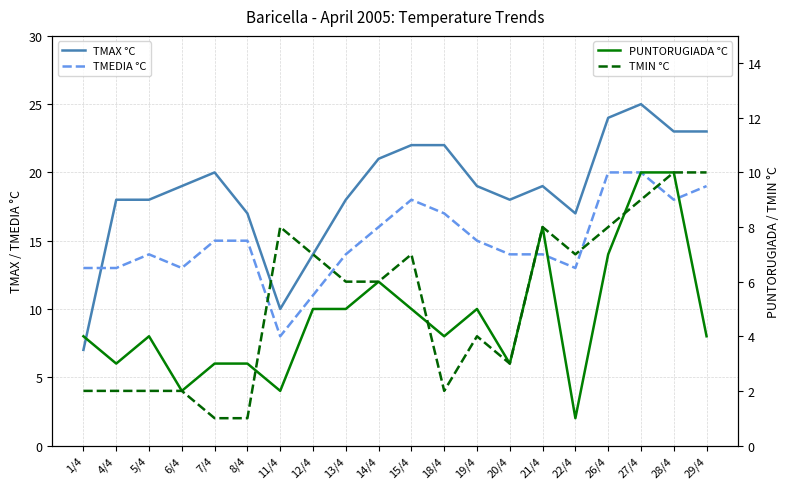

How many distinct data groups are displayed?

4